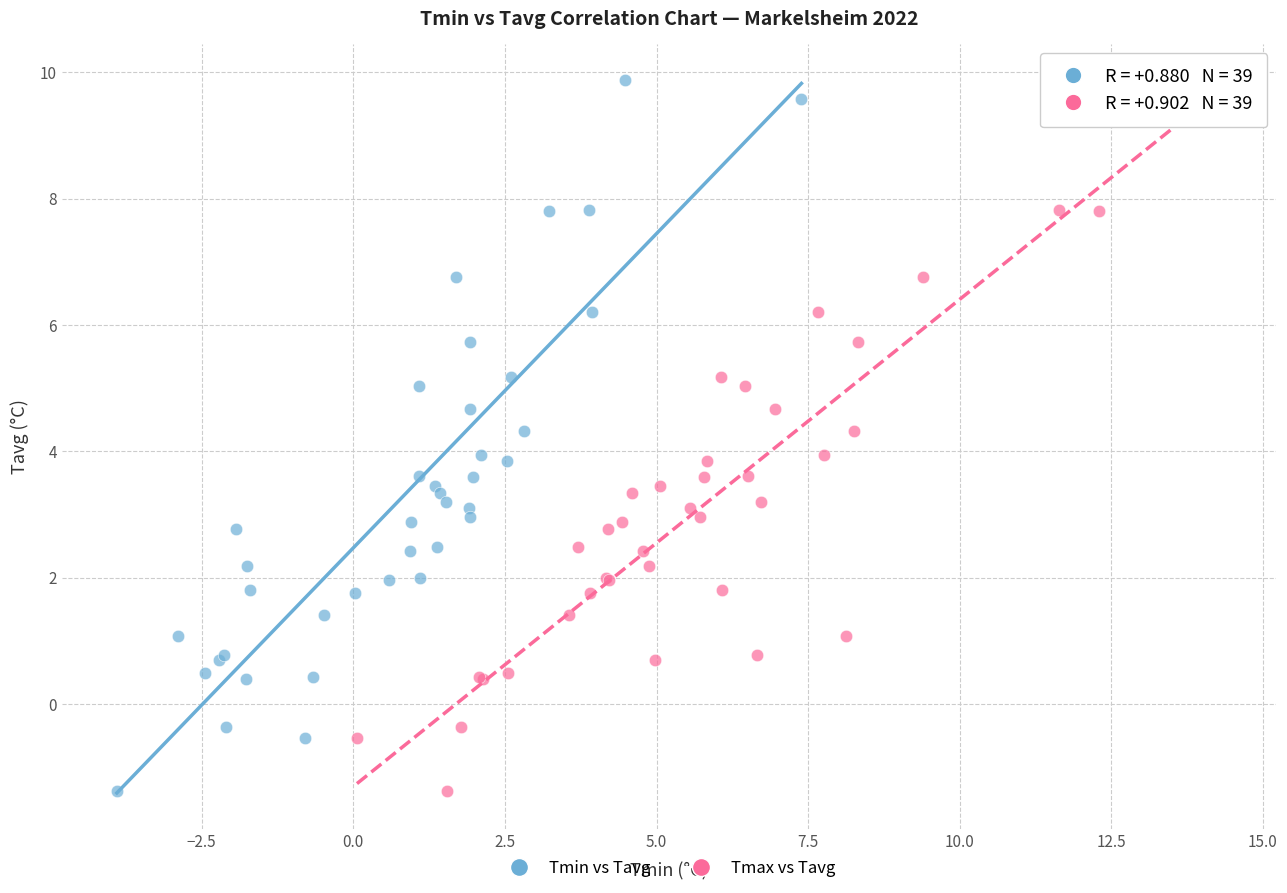

What are all the series names shown in the legend?

Tmin vs Tavg, Tmax vs Tavg